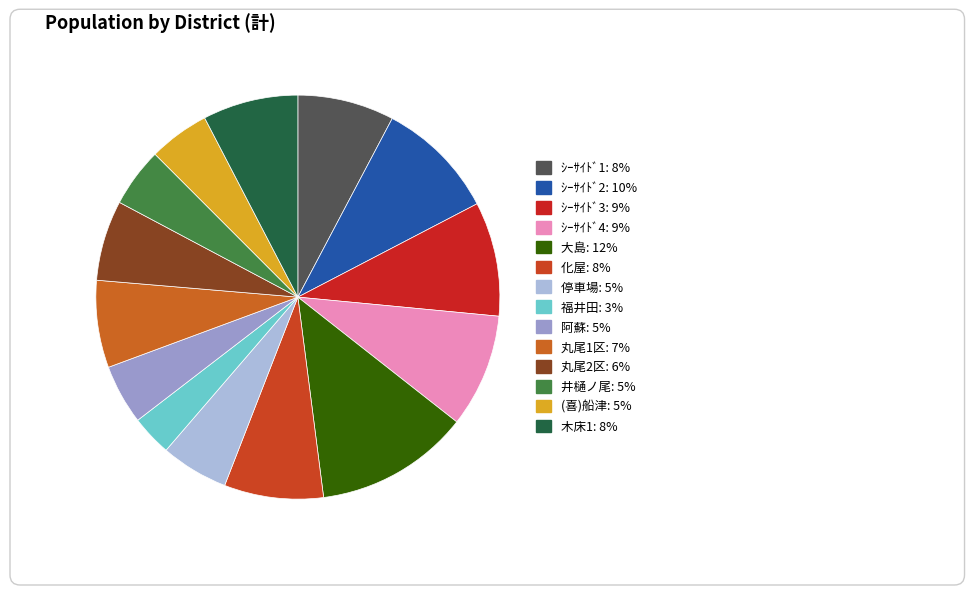

What percentage is the (喜)船津 slice, to the nearest percent?

5%